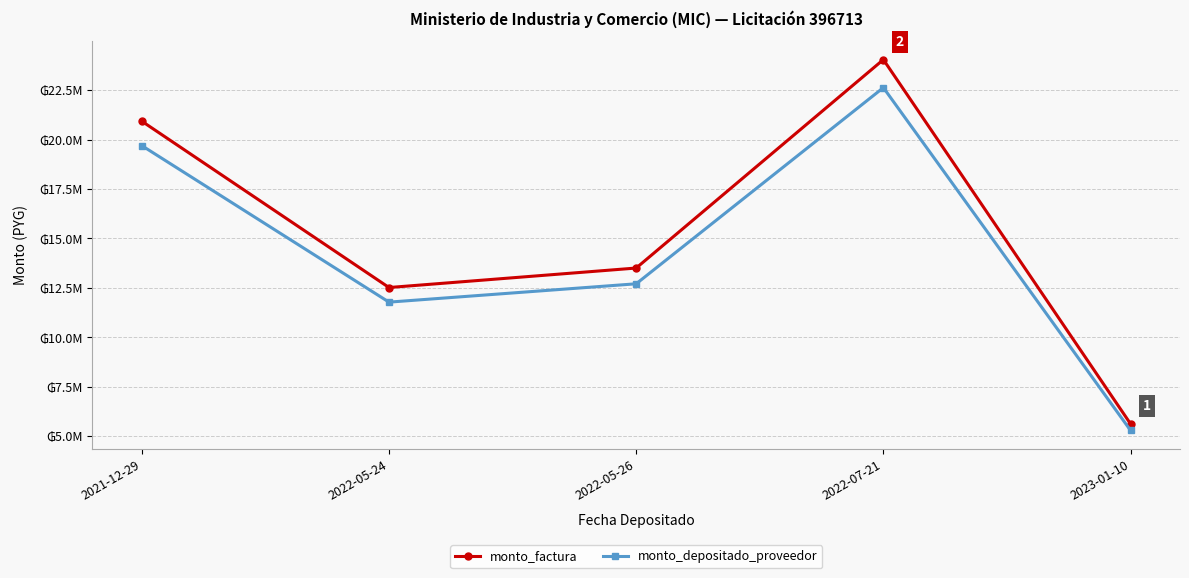

What is the label of the 1st point from the left?

2021-12-29